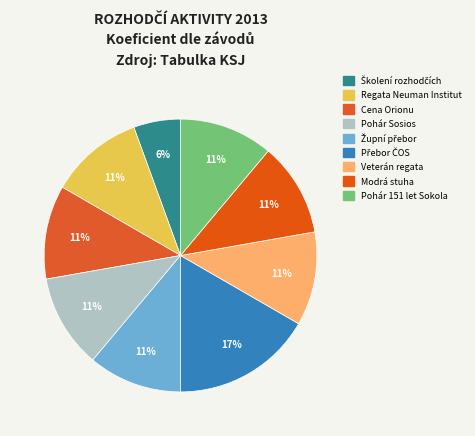

Count the number of slices in the pie.

9